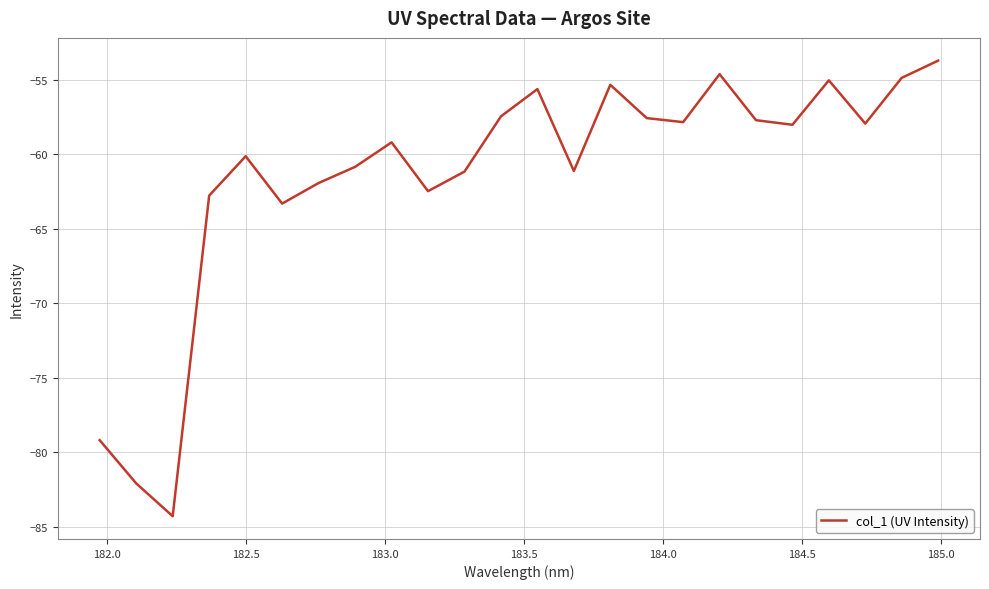

What is the difference between the maximum and minimum values?

30.6